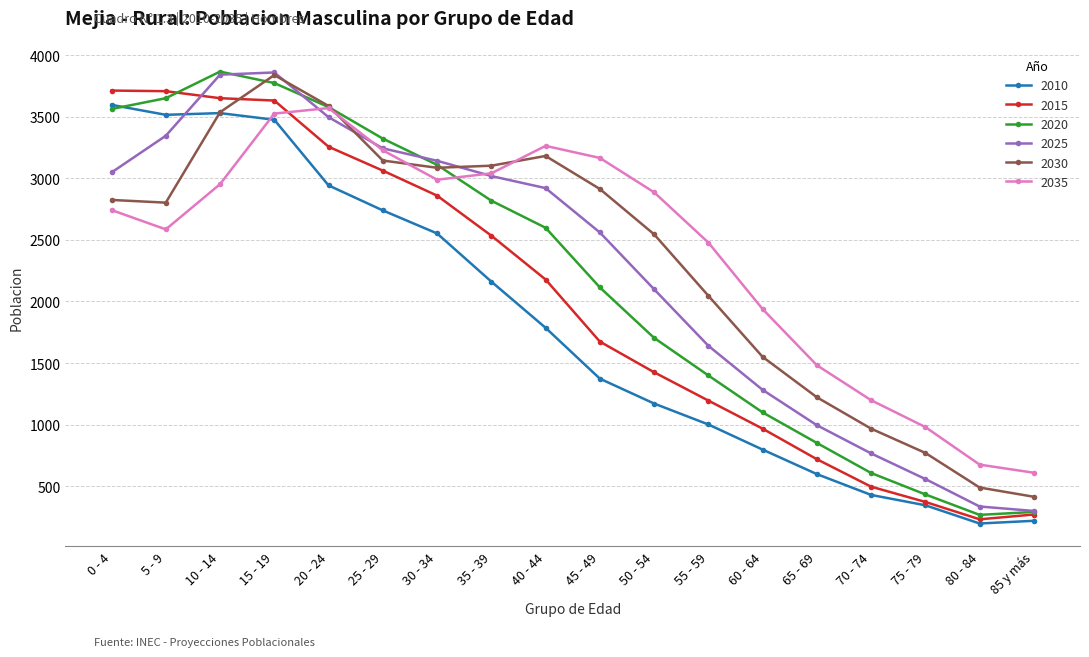

True or false: 2020 has more than 1 interior local peaks.

False